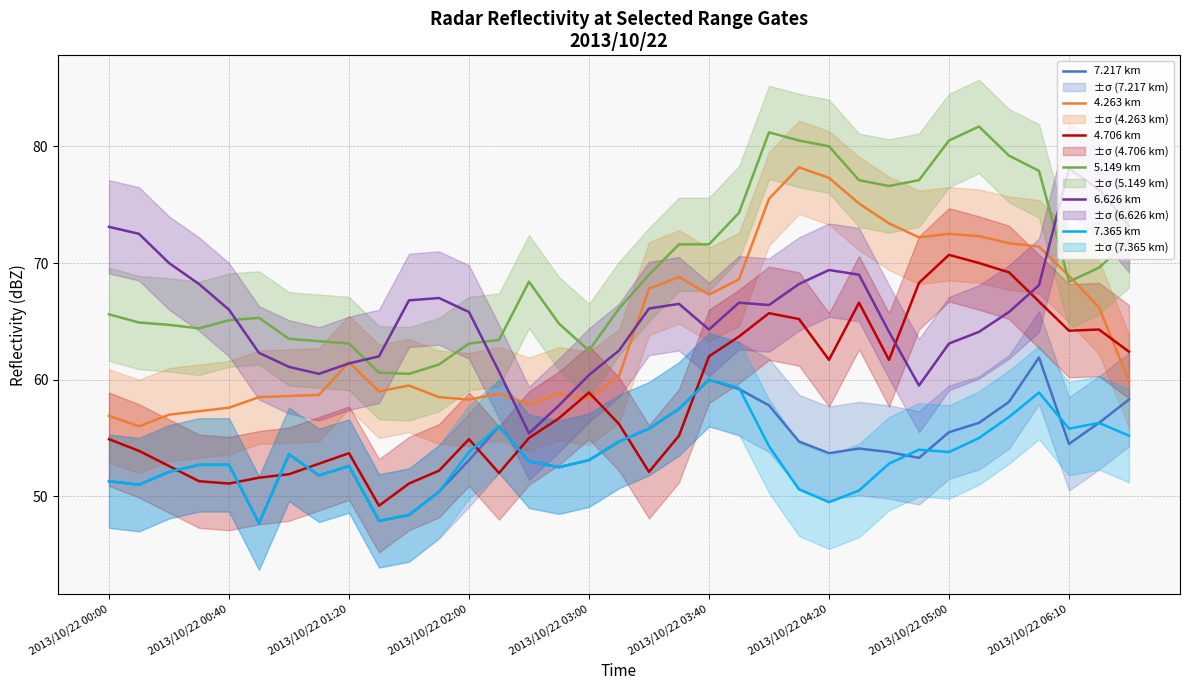

What is the minimum value for 4.706 km?

49.2